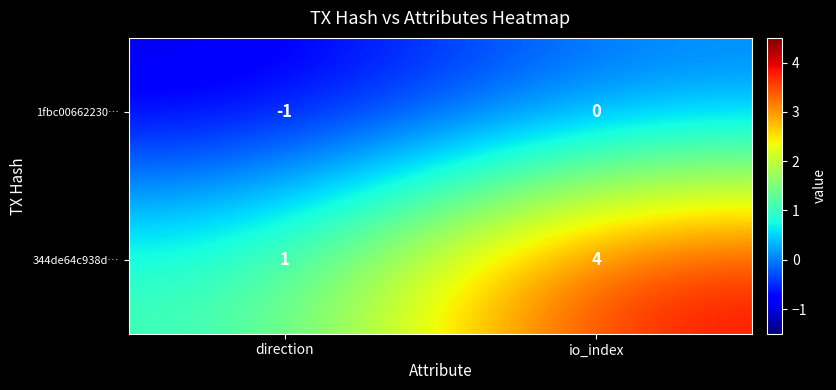

At which category does the chart reach its minimum across all series?

direction